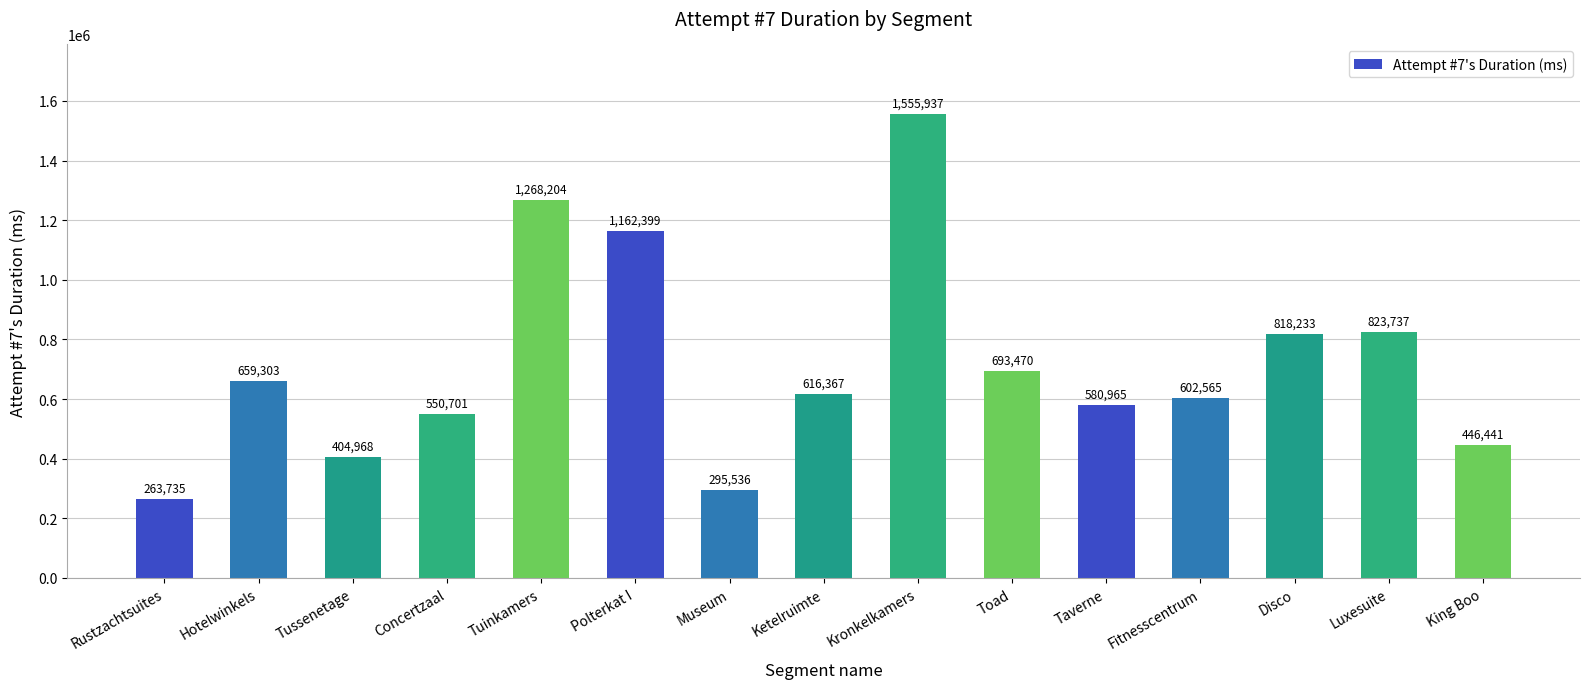

The value at Taverne is 580965. True or false?

True